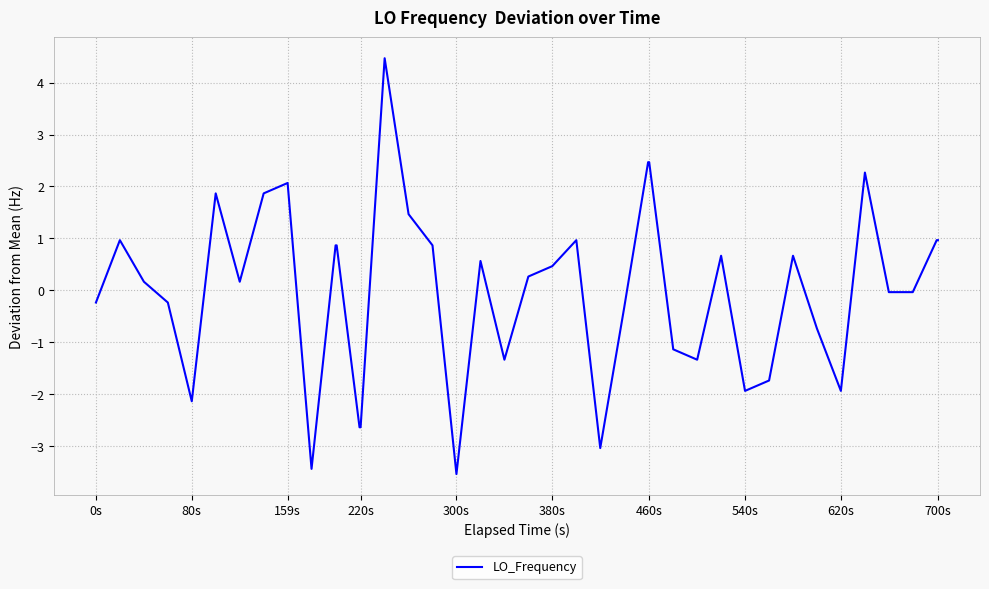

What is the minimum value shown in the chart?

-3.5